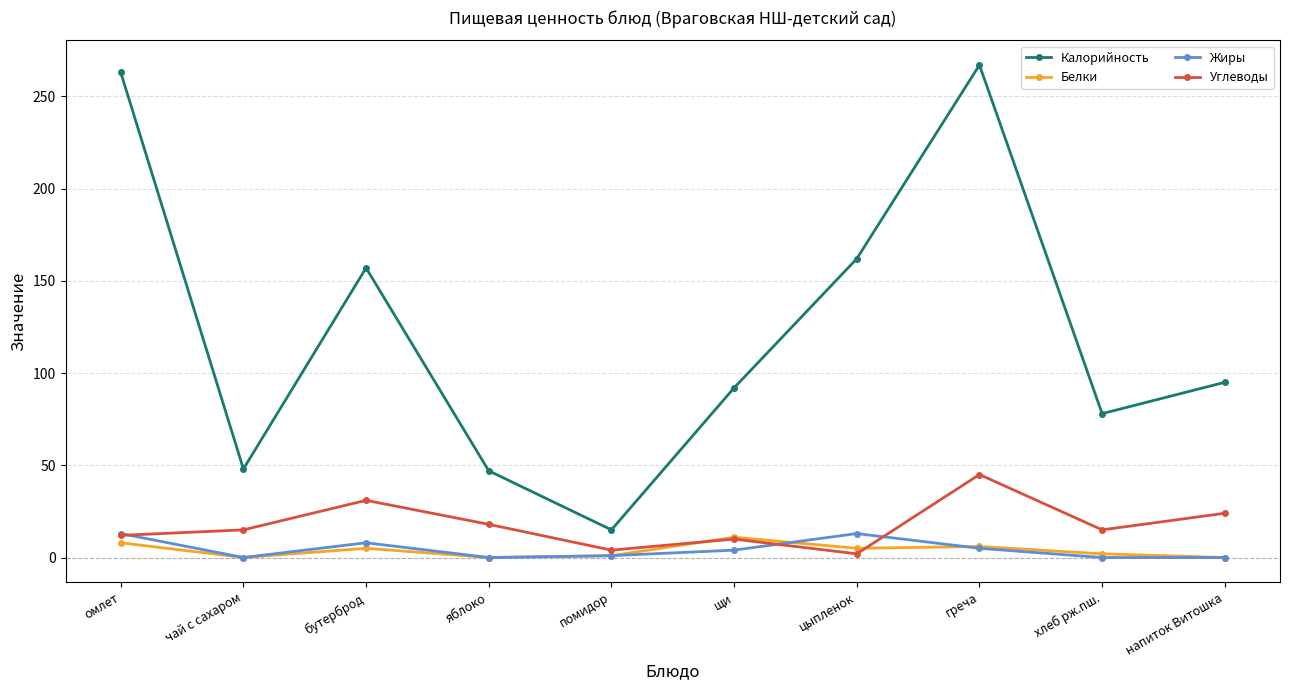

True or false: Жиры and Калорийность cross at least once.

False